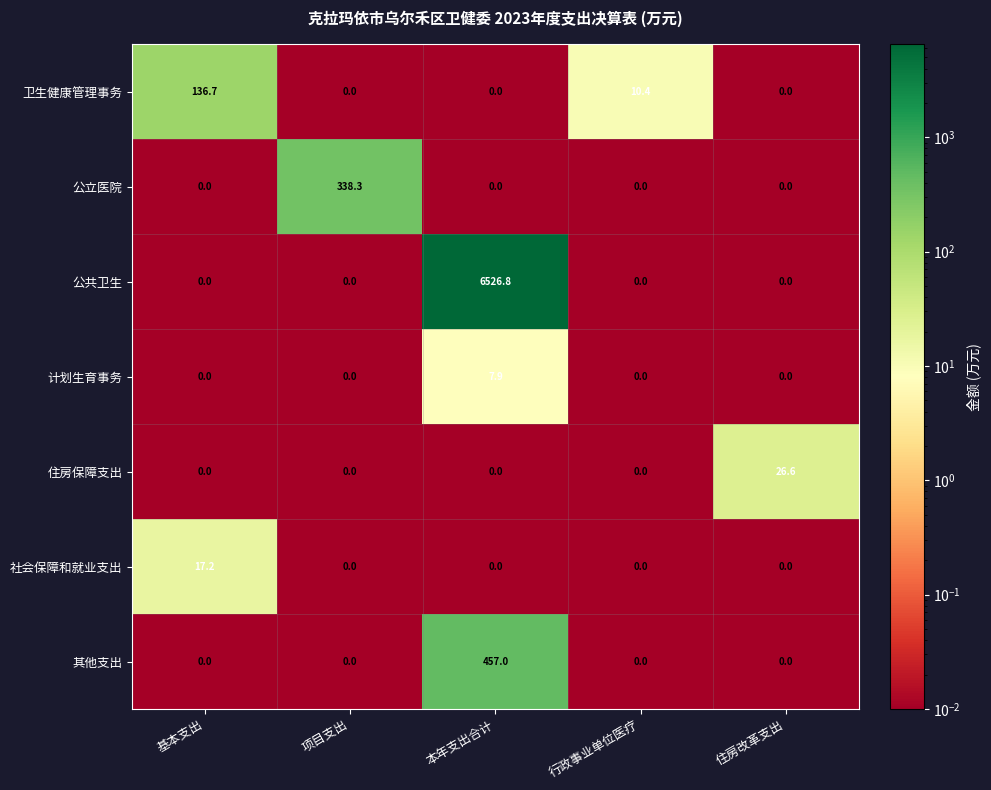

What is the difference between the maximum and second lowest values in the 其他支出 series?

457.0